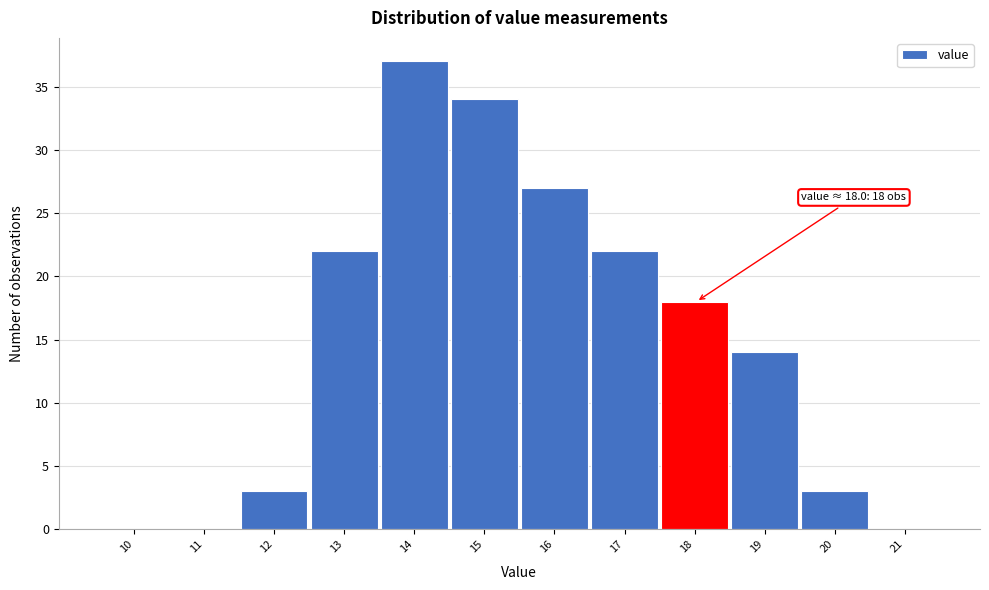

Reading left to right, extract all data points from this chart.

10=0	11=0	12=3	13=22	14=37	15=34	16=27	17=22	18=18	19=14	20=3	21=0